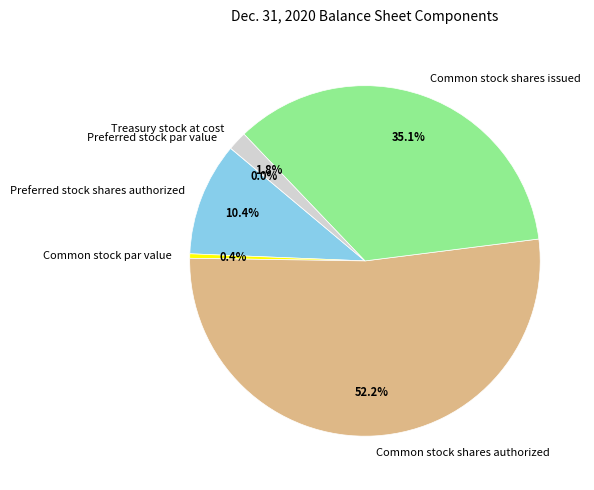

What is the largest slice in the pie chart?

Common stock shares authorized